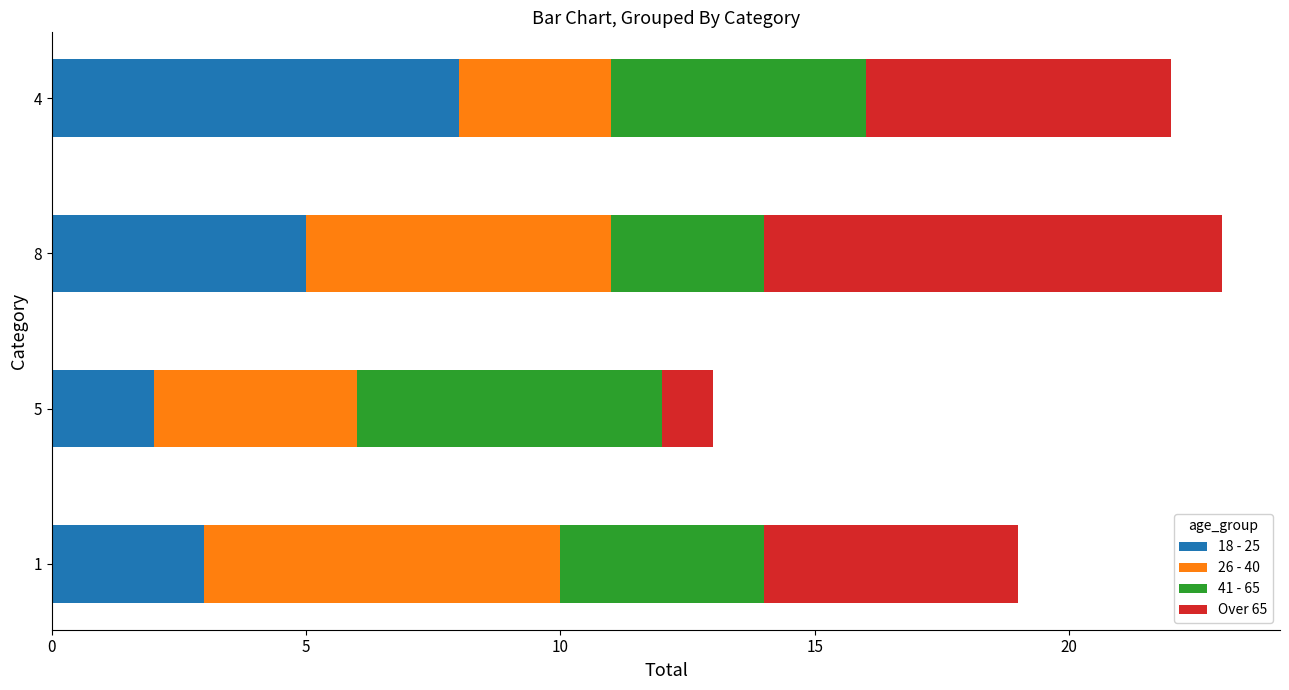

What are all the series names shown in the legend?

18 - 25, 26 - 40, 41 - 65, Over 65